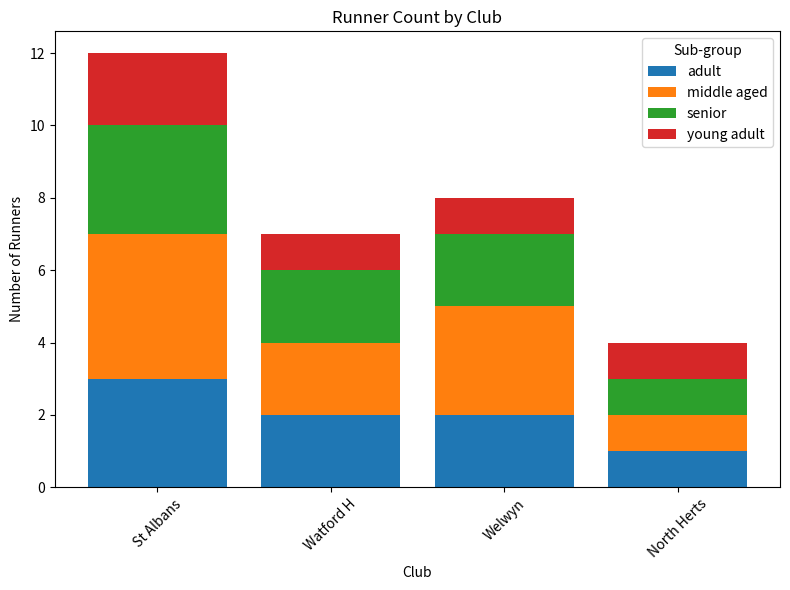

At which category is the sum across all series the highest?

St Albans